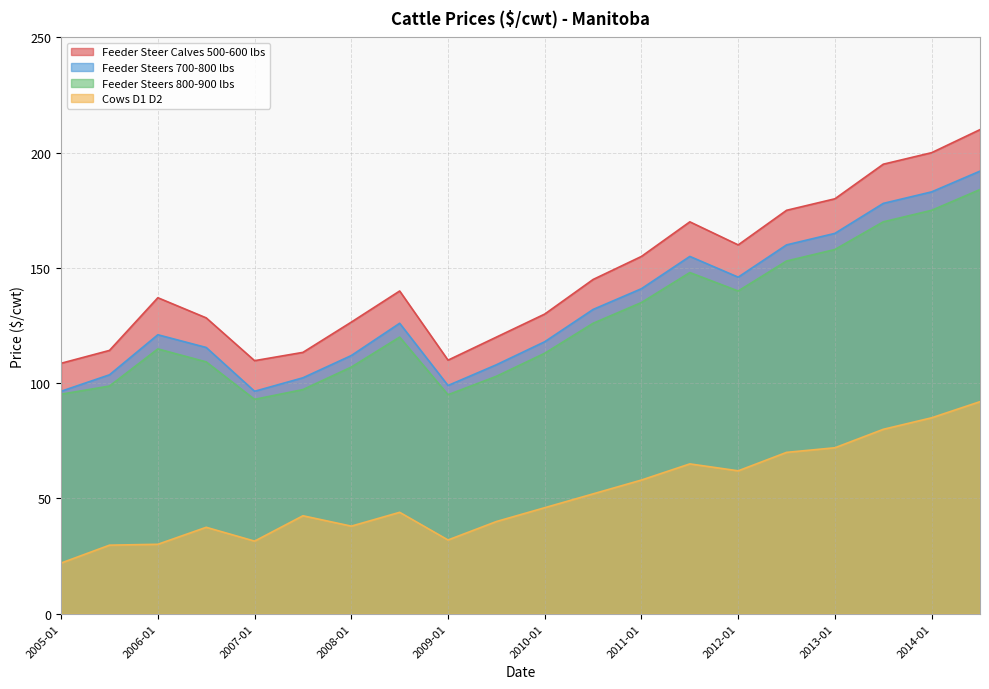

Reading right to left, transcribe all the data shown in this chart.

Feeder Steer Calves 500-600 lbs: 2014-07=210.0	2014-01=200.0	2013-07=195.0	2013-01=180.0	2012-07=175.0	2012-01=160.0	2011-07=170.0	2011-01=155.0	2010-07=145.0	2010-01=130.0	2009-07=120.0	2009-01=110.0	2008-07=140.0	2008-01=126.5	2007-07=113.4	2007-01=109.8	2006-07=128.3	2006-01=137.1	2005-07=114.2	2005-01=108.7
Feeder Steers 700-800 lbs: 2014-07=192.0	2014-01=183.0	2013-07=178.0	2013-01=165.0	2012-07=160.0	2012-01=146.0	2011-07=155.0	2011-01=141.0	2010-07=132.0	2010-01=118.0	2009-07=108.0	2009-01=99.0	2008-07=126.0	2008-01=112.0	2007-07=102.3	2007-01=96.5	2006-07=115.5	2006-01=121.0	2005-07=103.7	2005-01=96.5
Feeder Steers 800-900 lbs: 2014-07=184.0	2014-01=175.0	2013-07=170.0	2013-01=158.0	2012-07=153.0	2012-01=140.0	2011-07=148.0	2011-01=135.0	2010-07=126.0	2010-01=113.0	2009-07=103.0	2009-01=95.0	2008-07=120.0	2008-01=107.0	2007-07=97.2	2007-01=93.0	2006-07=109.2	2006-01=114.9	2005-07=98.8	2005-01=95.2
Cows D1 D2: 2014-07=92.0	2014-01=85.0	2013-07=80.0	2013-01=72.0	2012-07=70.0	2012-01=62.0	2011-07=65.0	2011-01=58.0	2010-07=52.0	2010-01=46.0	2009-07=40.0	2009-01=32.0	2008-07=44.0	2008-01=38.0	2007-07=42.5	2007-01=31.5	2006-07=37.5	2006-01=30.1	2005-07=29.8	2005-01=22.0